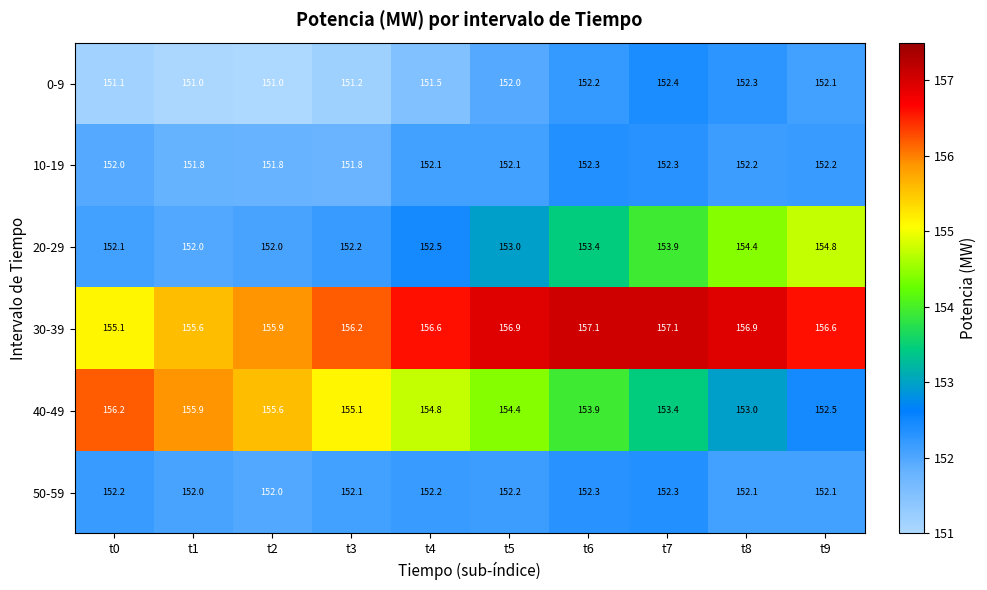

Which series has the largest range (max minus min)?

40-49